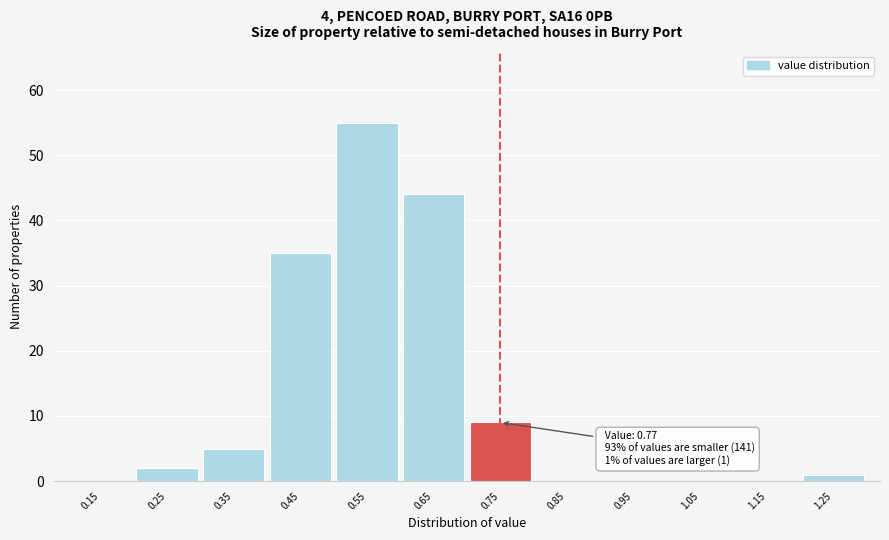

Which range on the x-axis has the tallest bar?

0.5 to 0.6